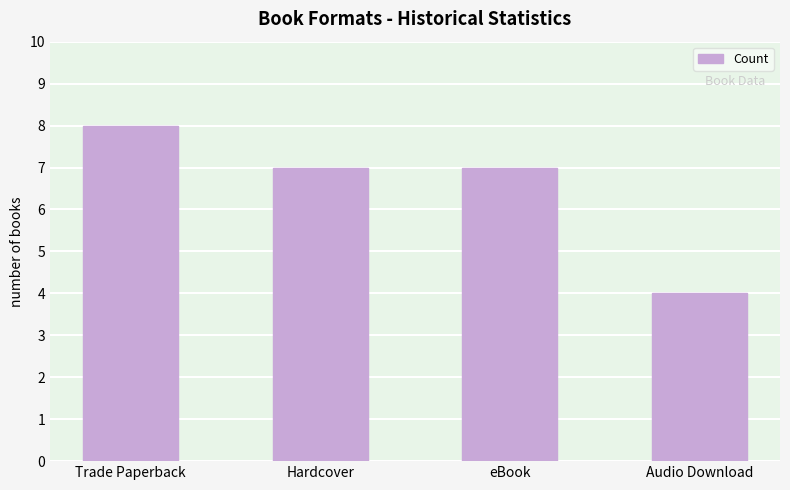

What is the difference between the values at Audio Download and Trade Paperback?

4